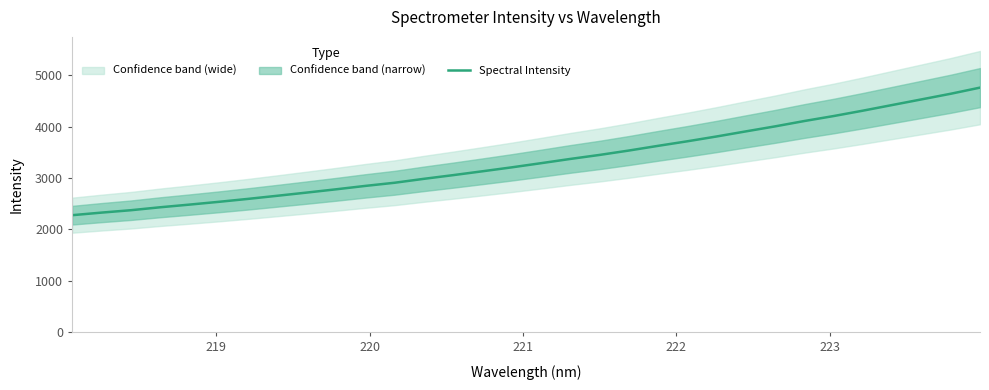

What is the minimum value shown in the chart?

2275.8